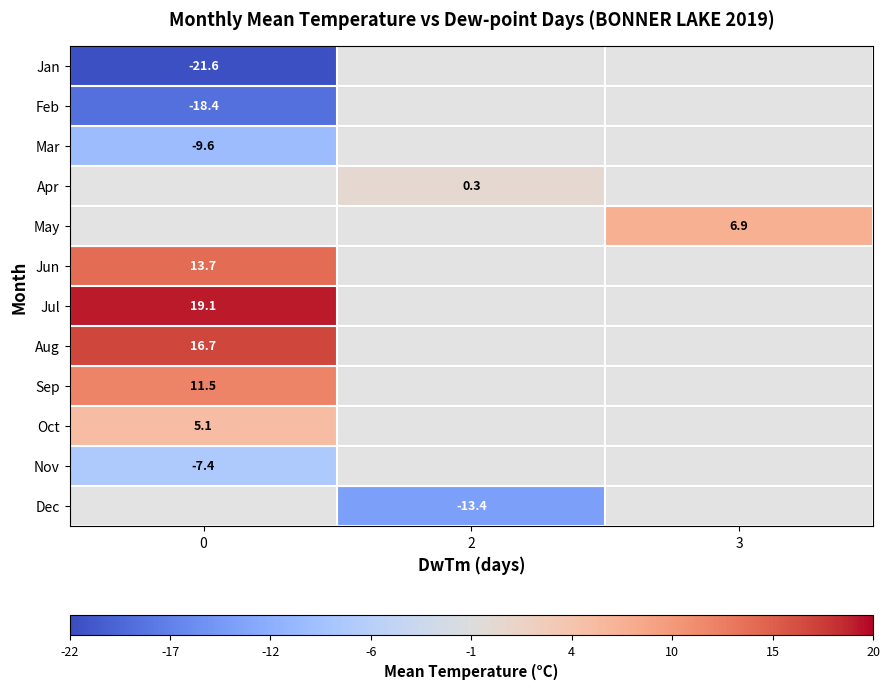

Count the number of categories in the chart.

3